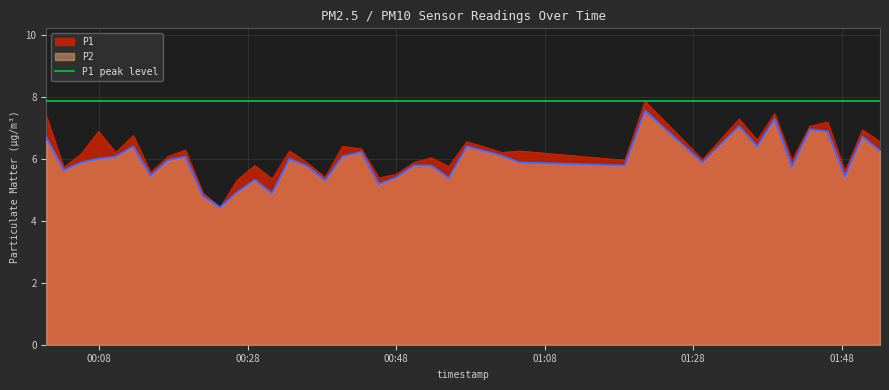

How many distinct data groups are displayed?

2